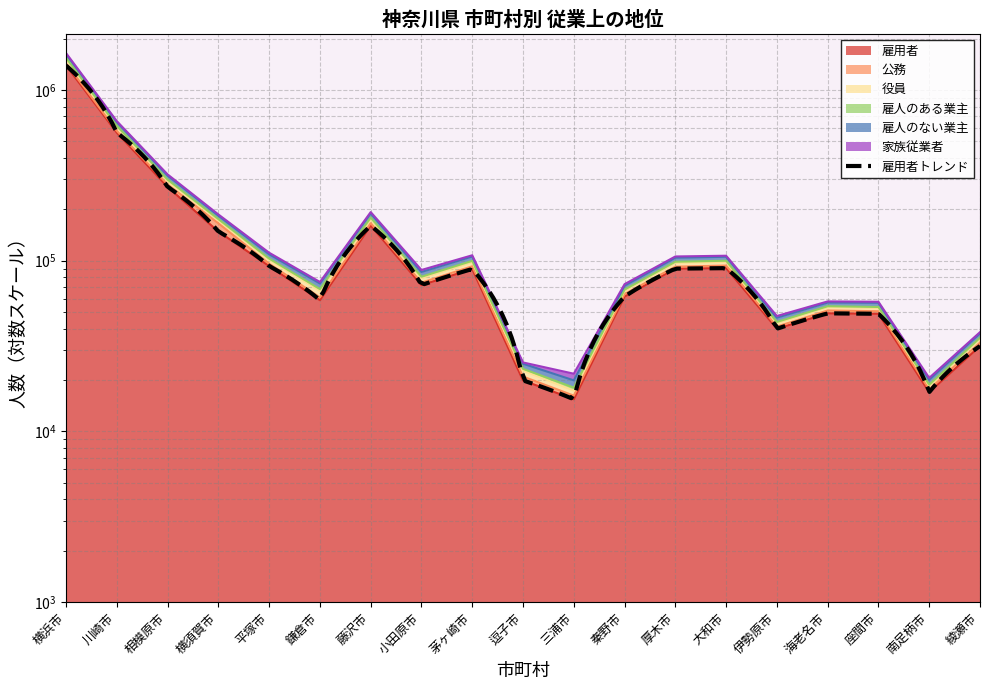

What is the label of the 4th point from the left?

横須賀市